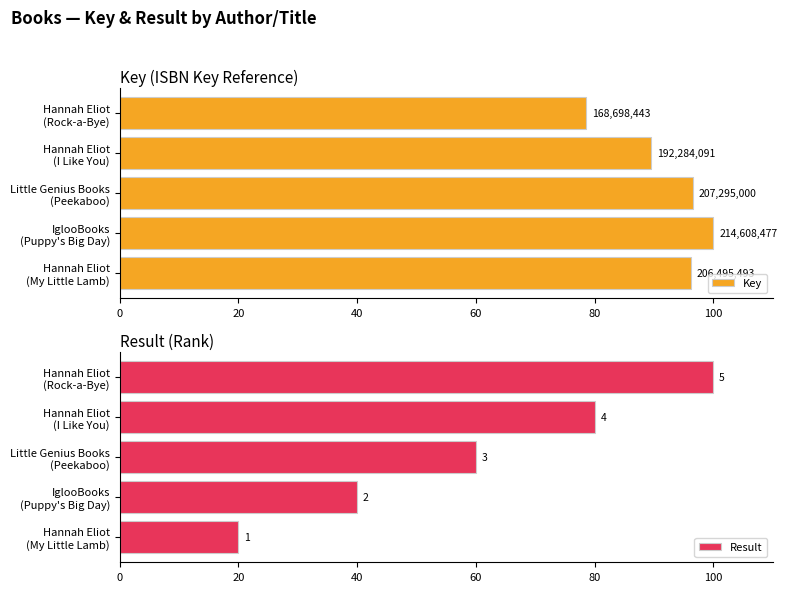

True or false: Result has a value of 9.4 at IglooBooks (Puppy's Big Day).

False